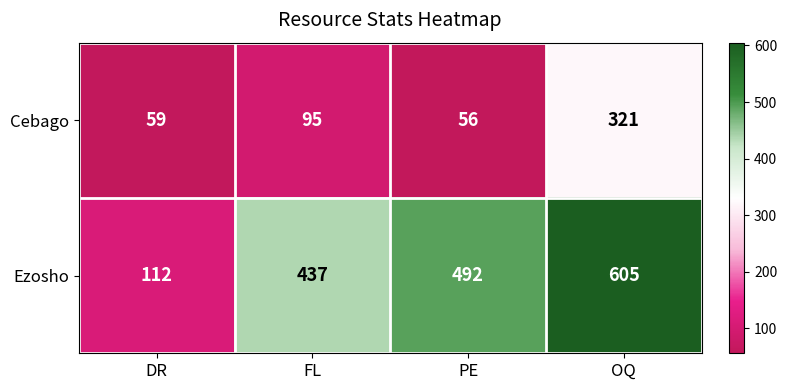

Which series has the widest spread of values?

Ezosho